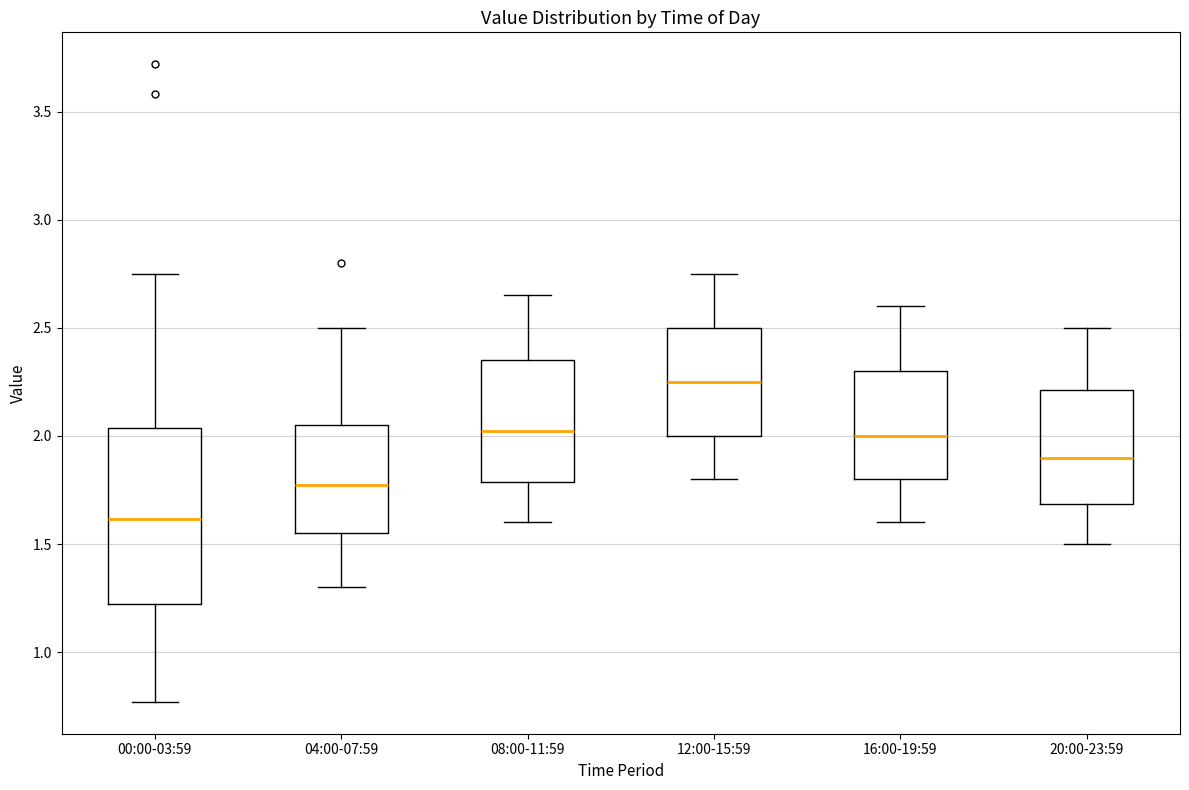

Where is the lower edge of the box for 20:00-23:59 on the y-axis? The values are not printed on the chart, so give them approximately, as read against the axis.

1.70